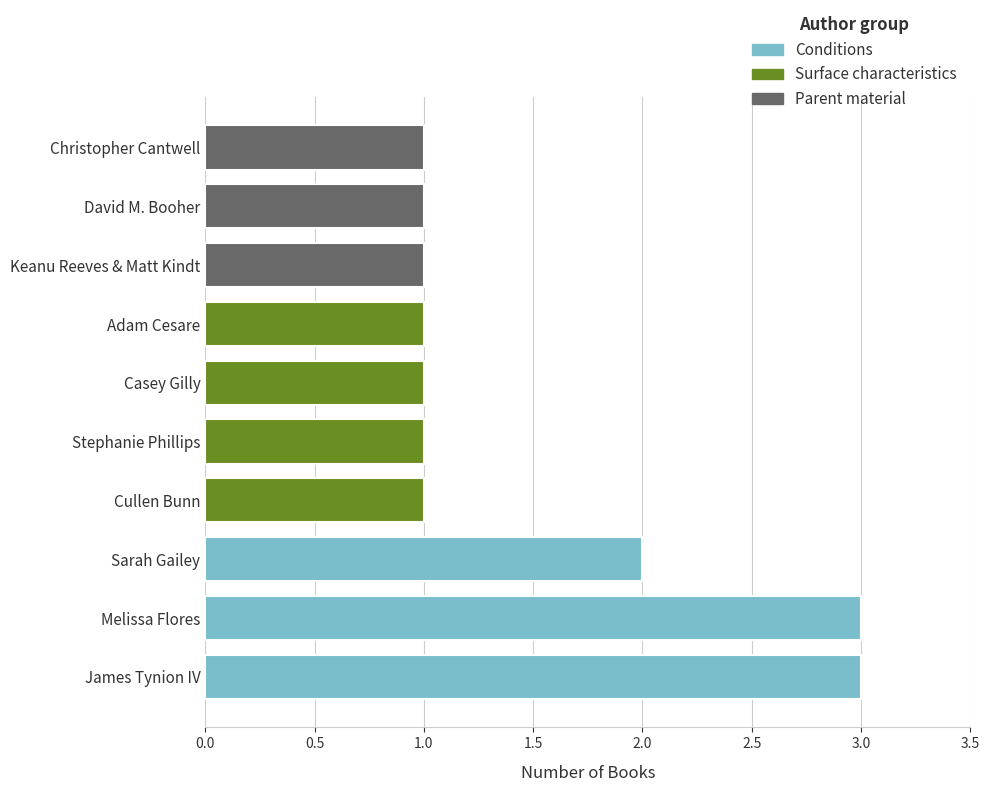

What is the label of the 10th bar from the left?

Christopher Cantwell